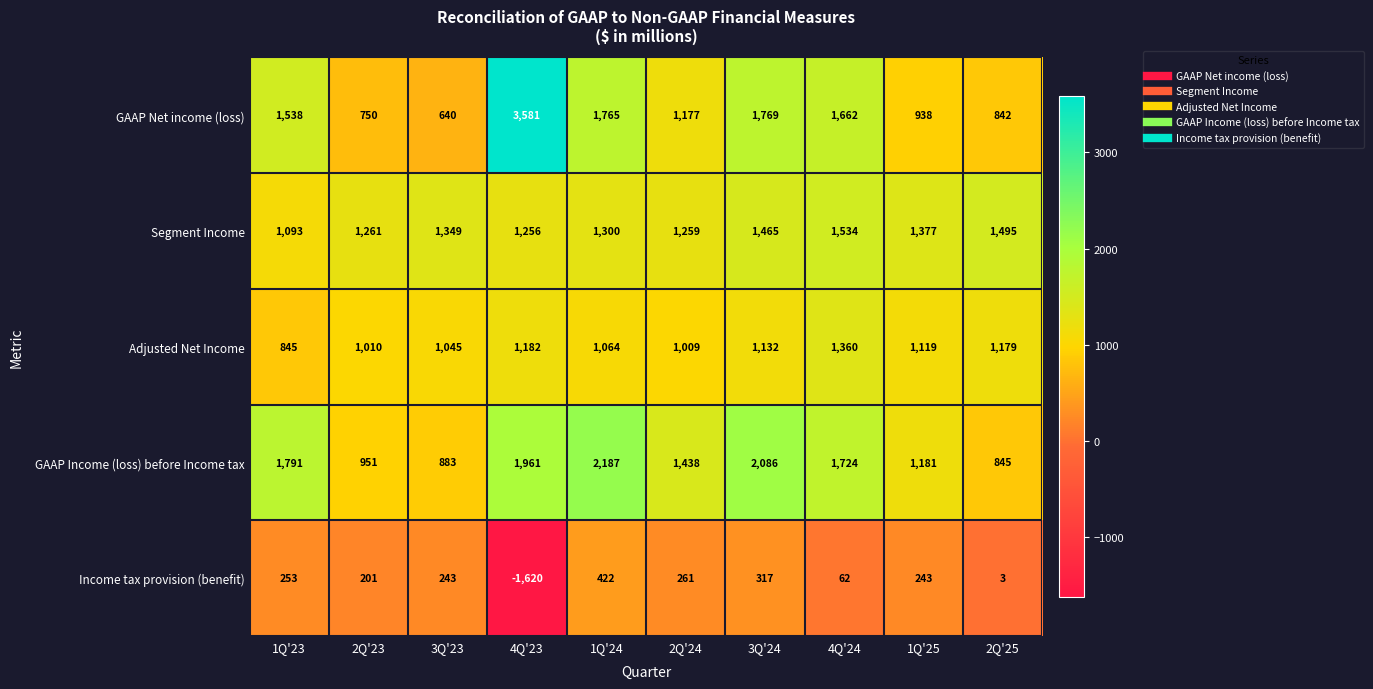

Count the number of categories in the chart.

10